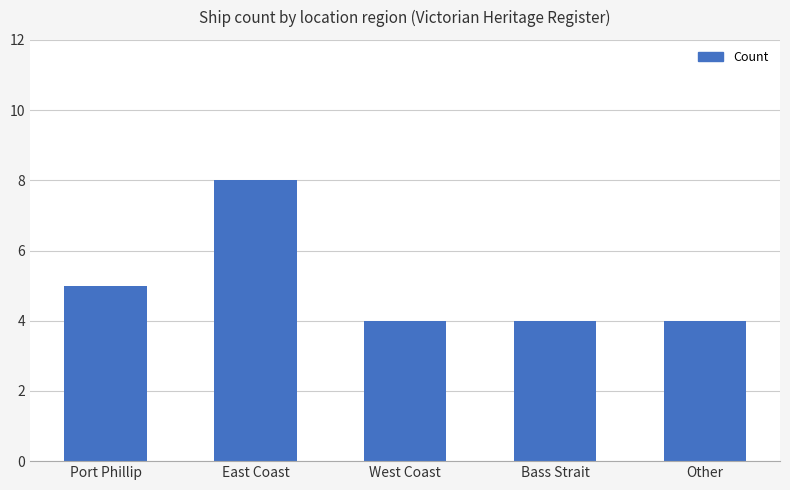

Reading left to right, transcribe all the data shown in this chart.

5	8	4	4	4